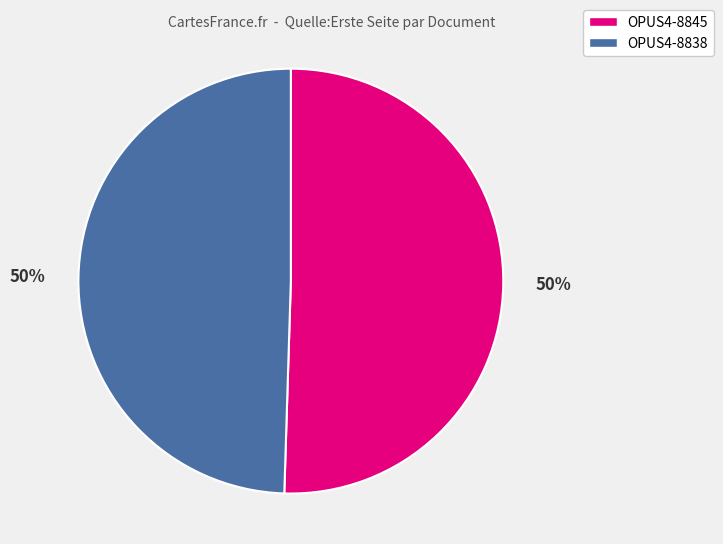

To the nearest percent, what is the combined percentage of OPUS4-8838 and OPUS4-8845?

100%